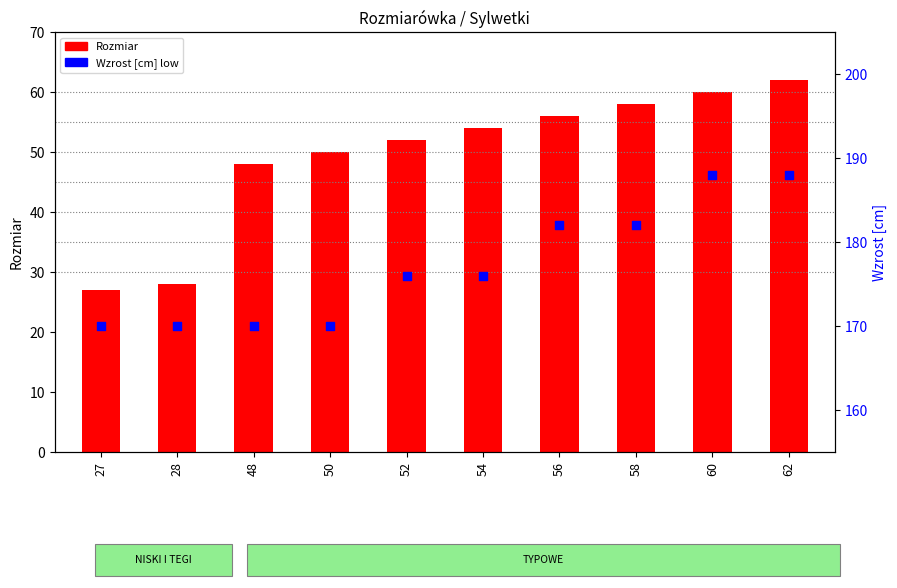

Which series has the largest Y range (max minus min)?

Rozmiar